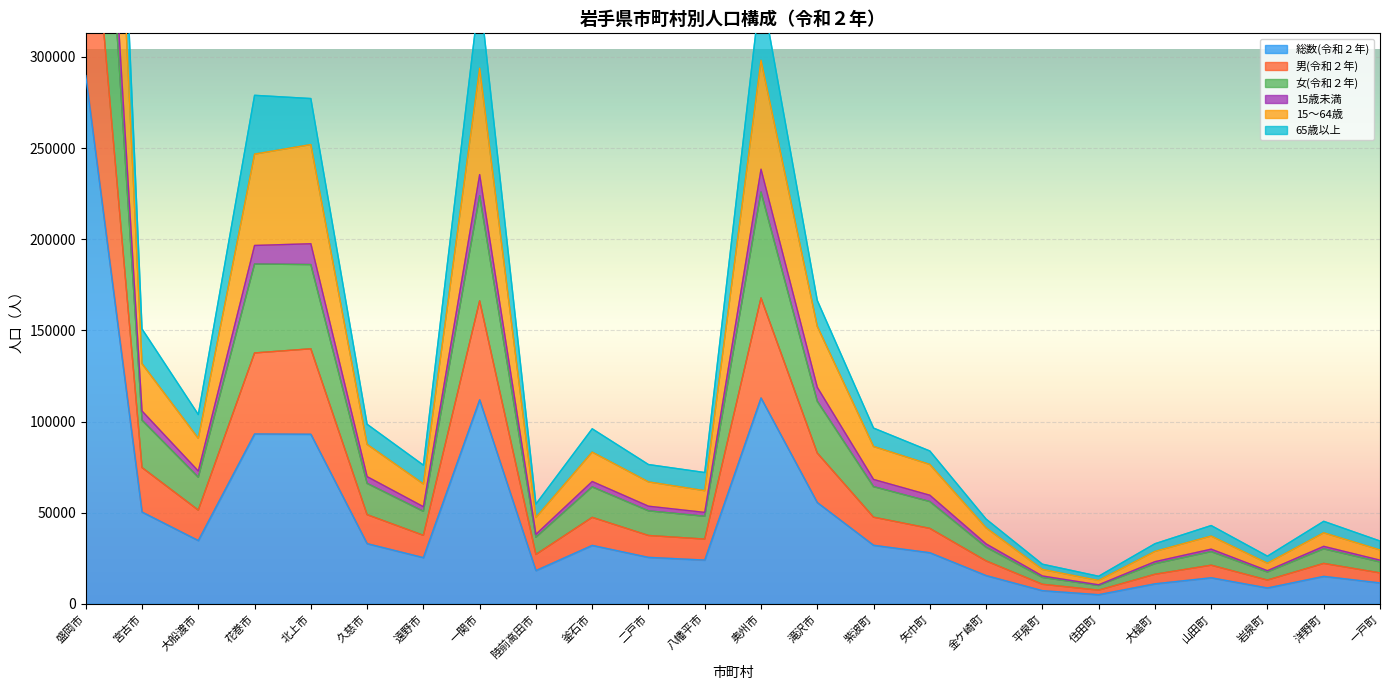

At which label is 総数(令和２年) closest to 147388?

奥州市